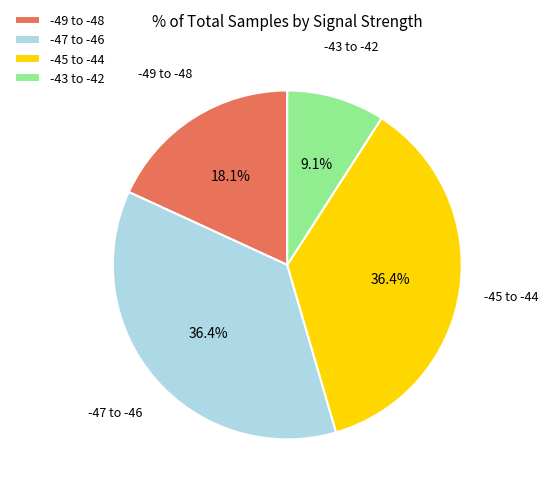

Is there any slice that represents more than half of the pie?

No